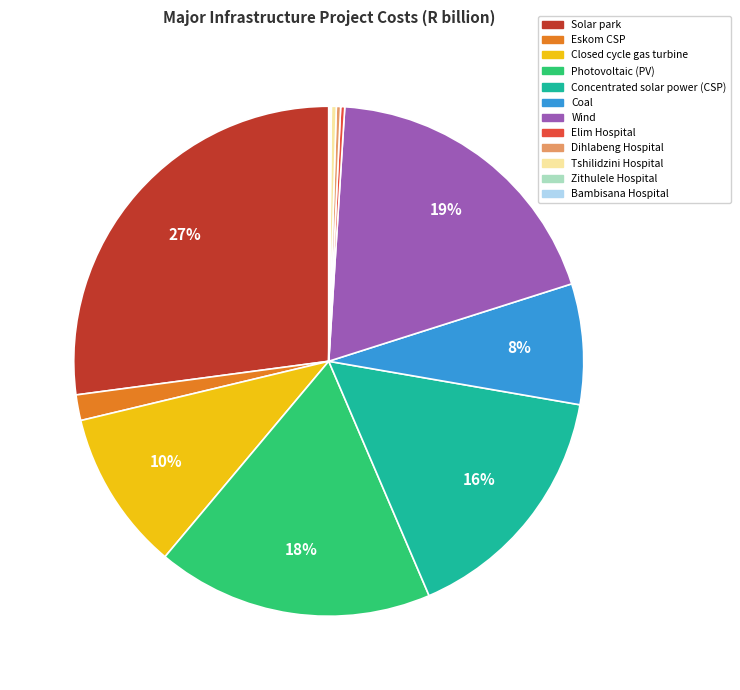

What is the largest slice in the pie chart?

Solar park